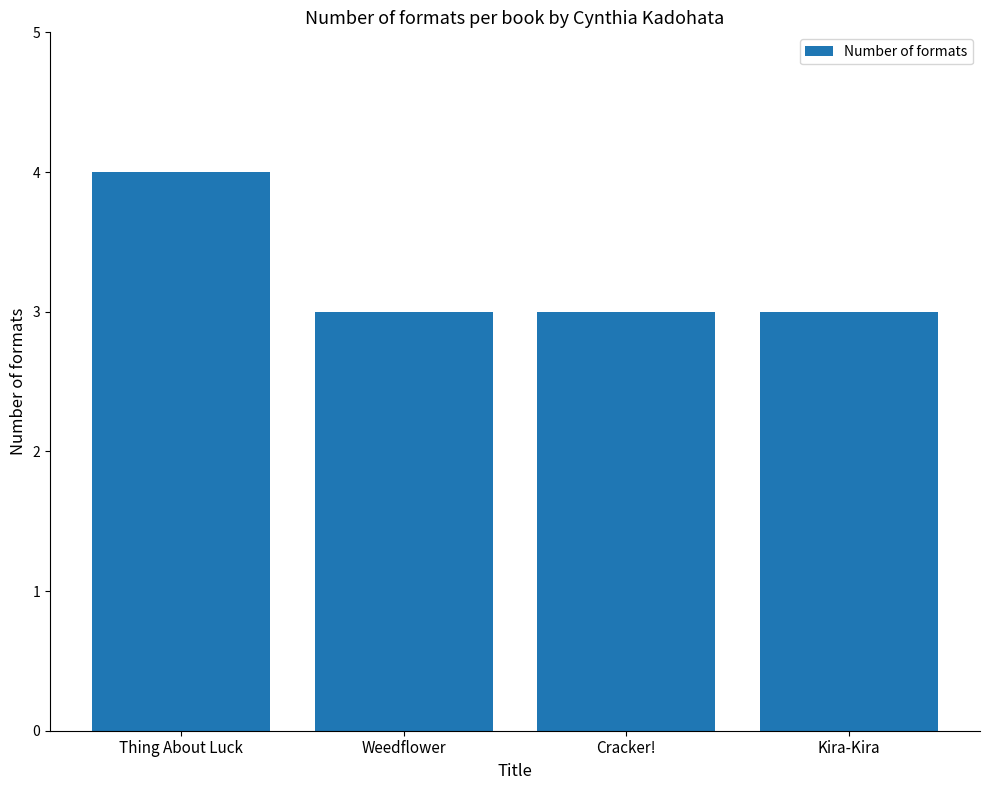

True or false: the data shows 3 at Weedflower.

True